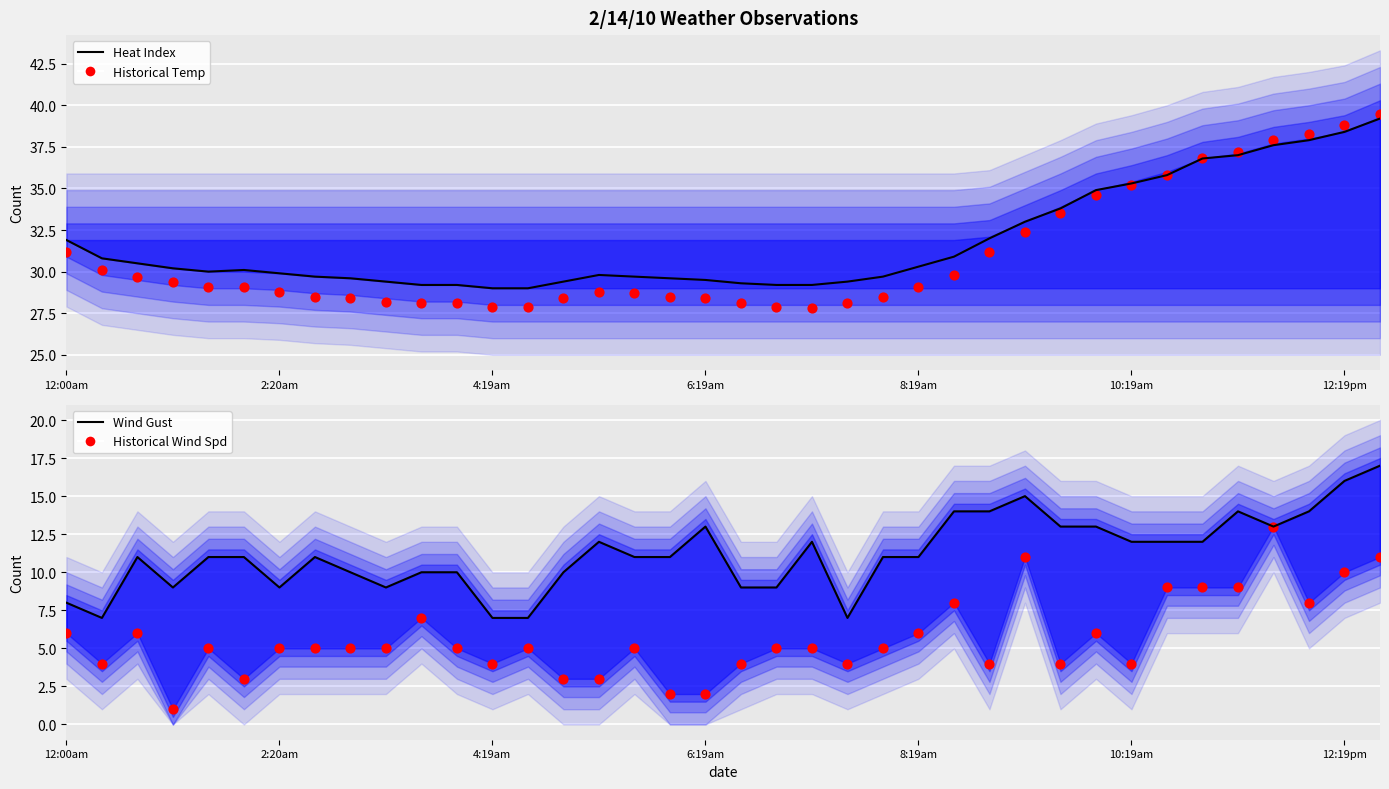

Which series has the widest spread of Y values?

Historical Wind Spd